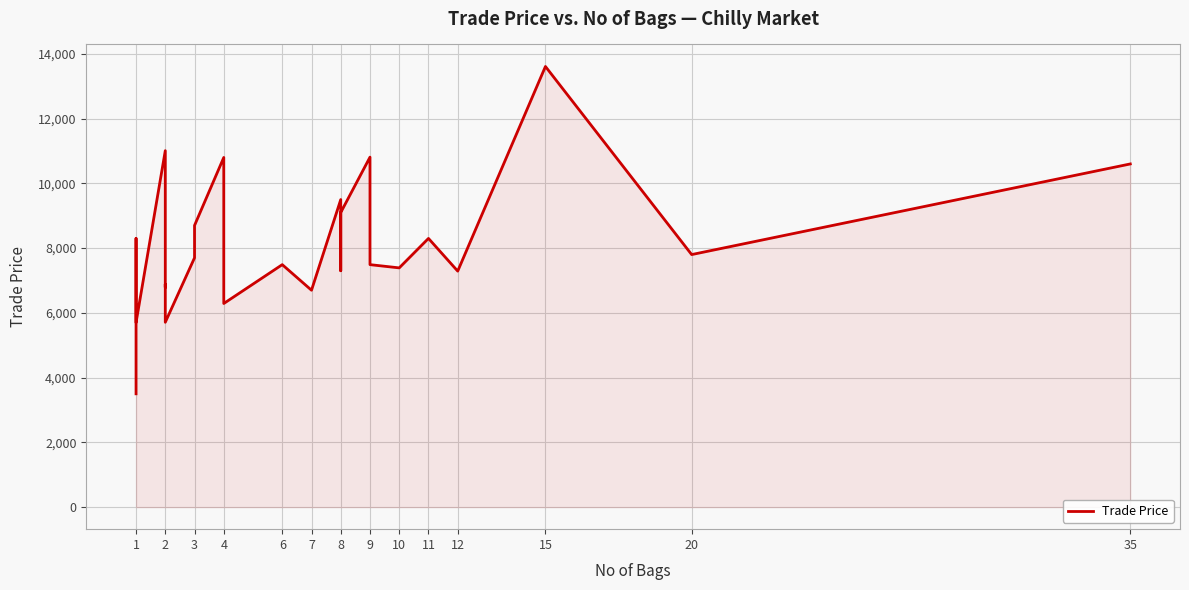

The value at 10 is 11098. True or false?

False